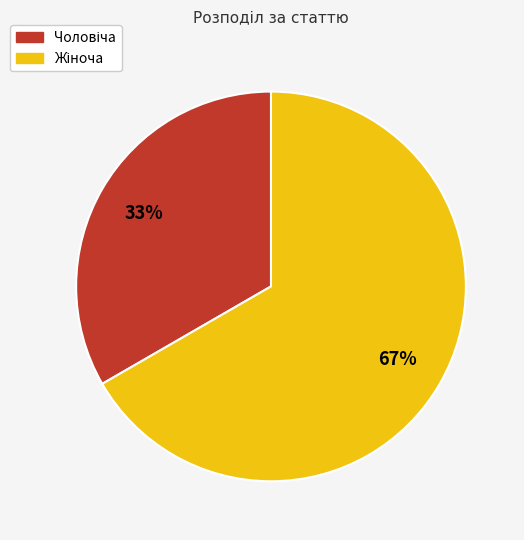

Which slice is the smallest?

Чоловіча